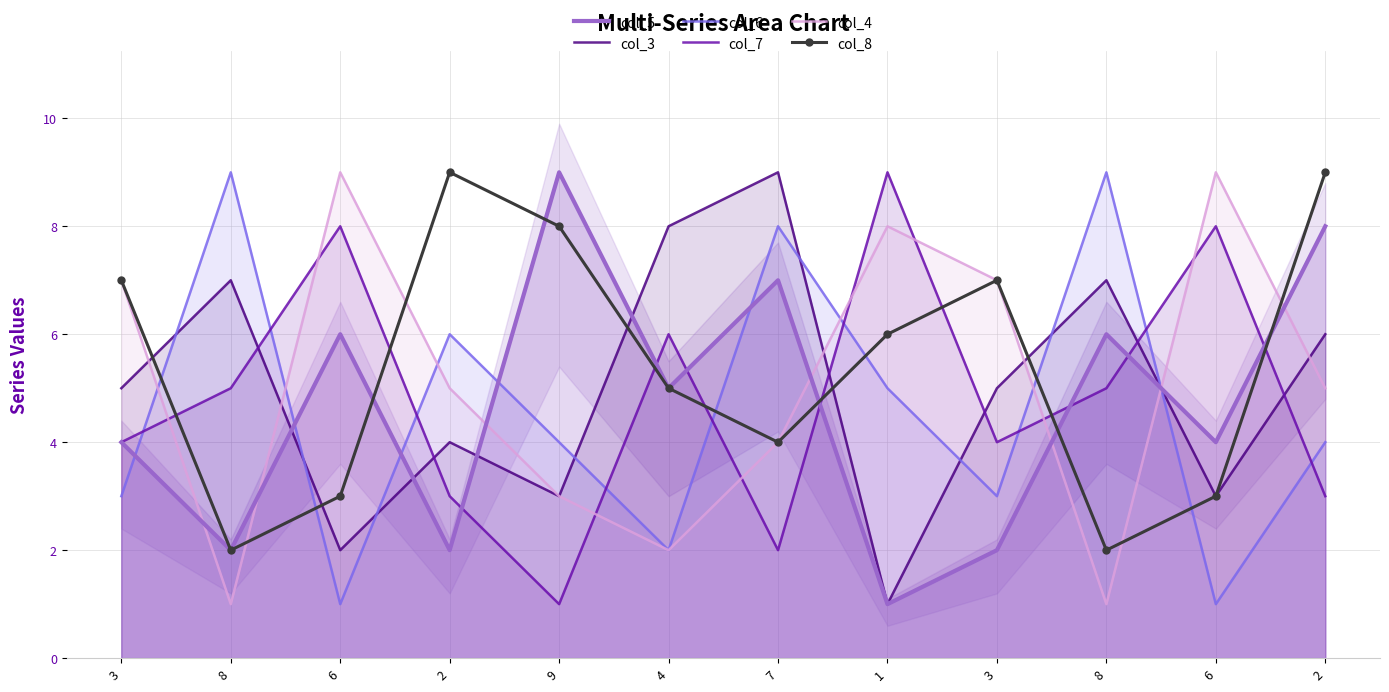

Where does the col_4 series first go above 5?

3